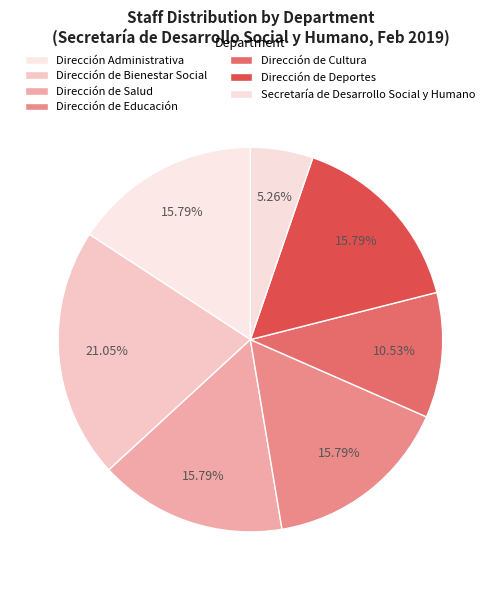

How many segments does this pie chart have?

7